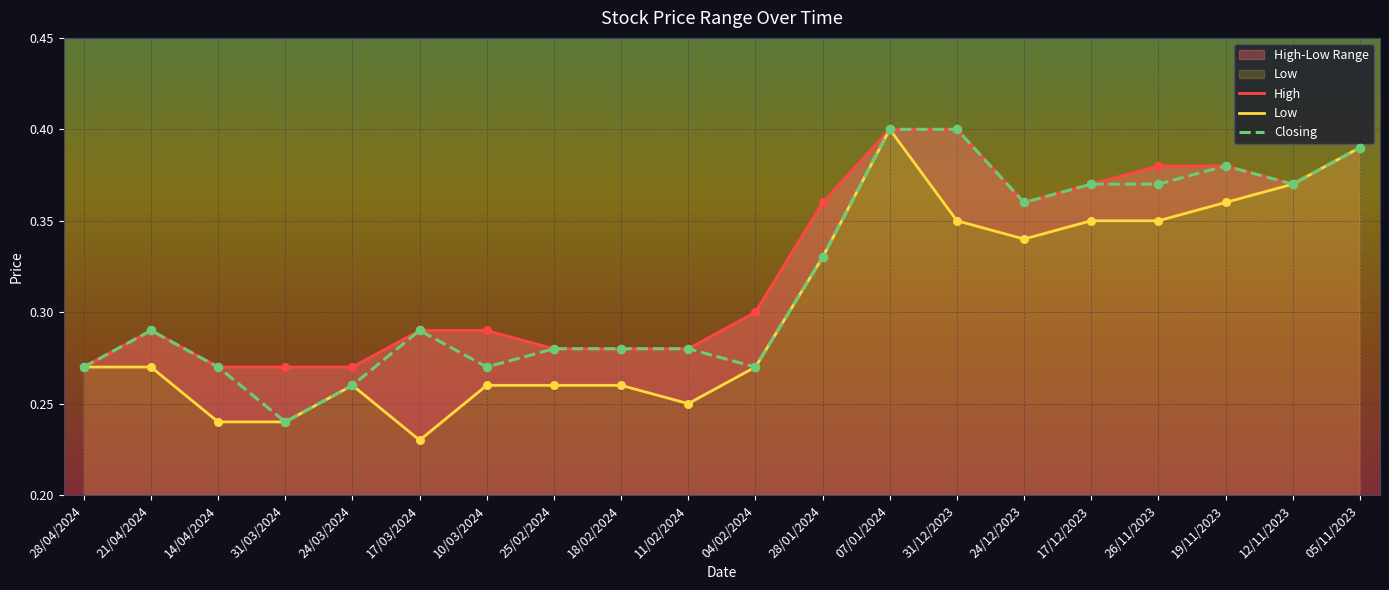

What is the total value across all series at 28/04/2024?

0.8